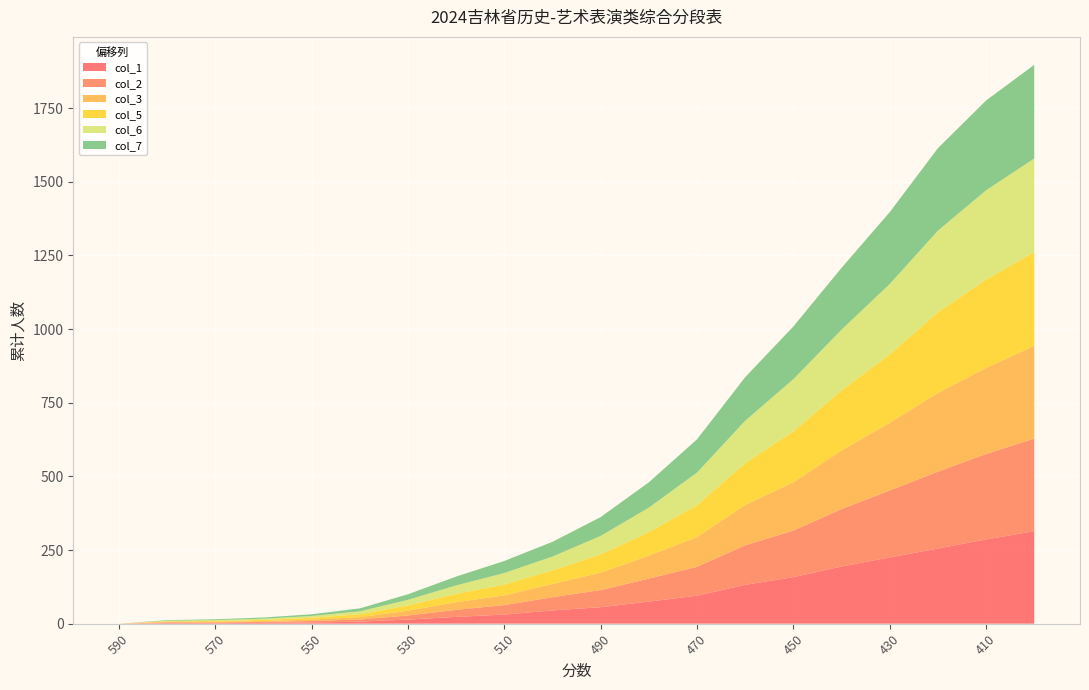

Reading left to right, what are all the values shown in this chart?

col_1: 590=0	580=2	570=2	560=3	550=4	540=7	530=14	520=23	510=31	500=45	490=56	480=75	470=95	460=132	450=158	440=194	430=225	420=255	410=286	400=314
col_2: 590=0	580=2	570=2	560=3	550=5	540=7	530=14	520=24	510=32	500=45	490=58	480=78	470=98	460=134	450=158	440=195	430=227	420=261	410=290	400=314
col_3: 590=0	580=2	570=2	560=3	550=5	540=8	530=16	520=26	510=33	500=45	490=59	480=78	470=101	460=137	450=164	440=199	430=230	420=267	410=292	400=315
col_5: 590=0	580=2	570=3	560=4	550=6	540=10	530=18	520=28	510=37	500=46	490=62	480=80	470=108	460=142	450=173	440=204	430=232	420=274	410=300	400=318
col_6: 590=0	580=2	570=3	560=4	550=6	540=10	530=19	520=29	510=39	500=47	490=63	480=83	470=111	460=144	450=177	440=206	430=239	420=277	410=303	400=318
col_7: 590=0	580=2	570=3	560=4	550=6	540=10	530=19	520=30	510=41	500=50	490=64	480=86	470=113	460=148	450=179	440=210	430=244	420=280	410=305	400=318